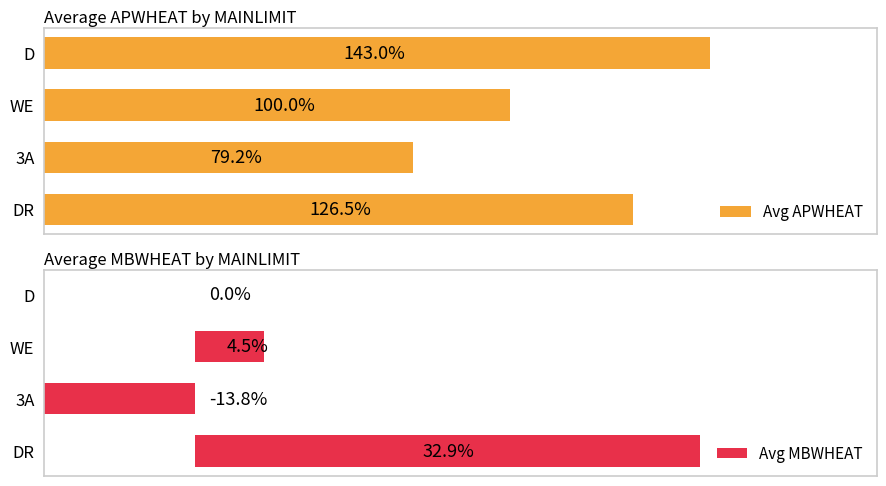

What is the greatest value displayed?

143.0